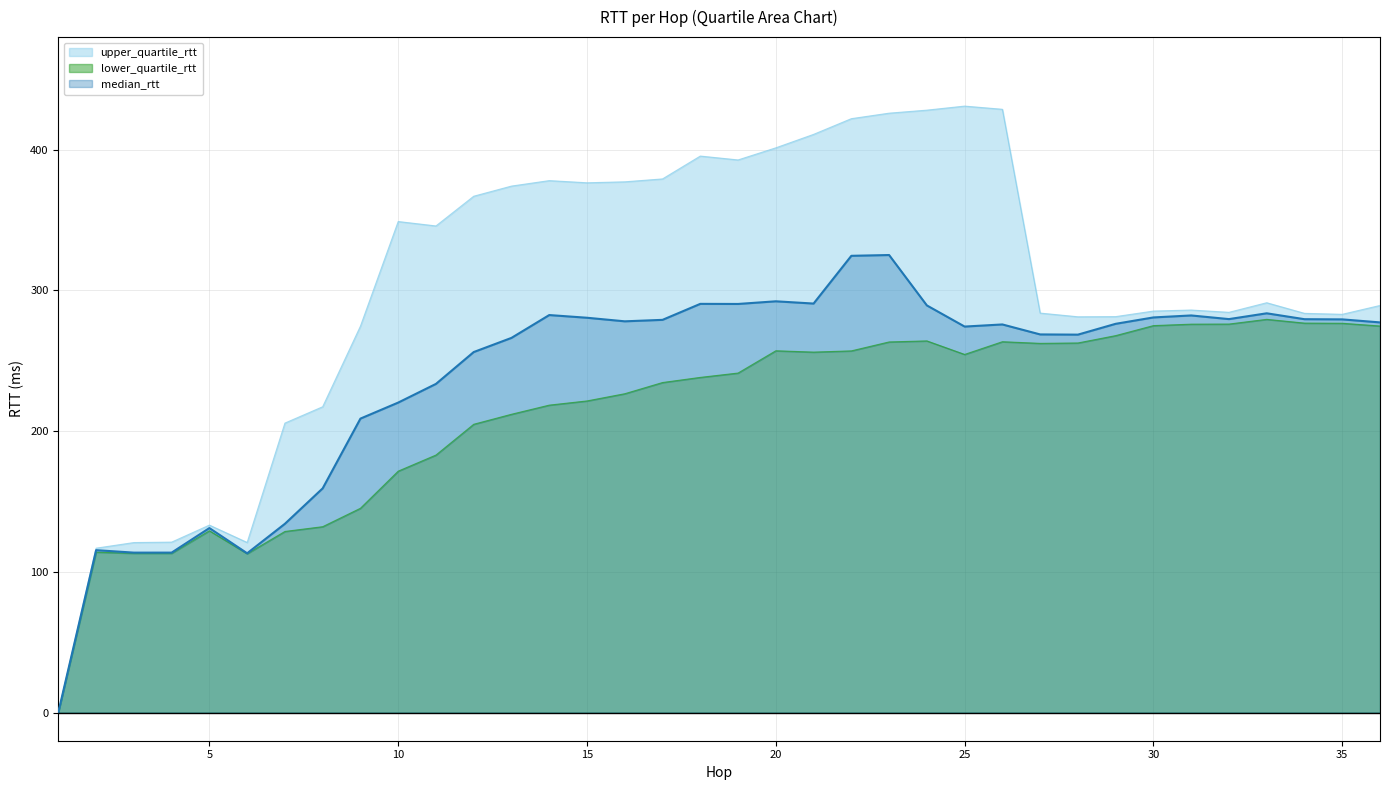

The value of median_rtt at 35 is 469.4. True or false?

False